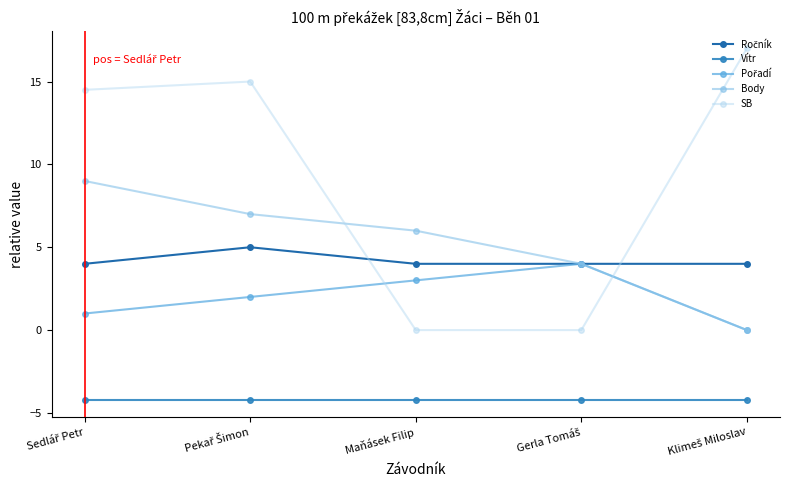

What is the average value of the SB series?

9.3